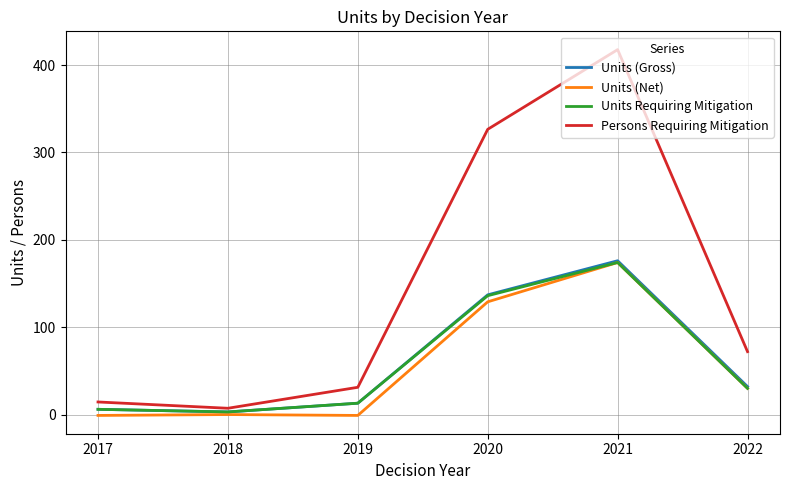

What is the approximate value of Units (Net) at 2020?

129.0